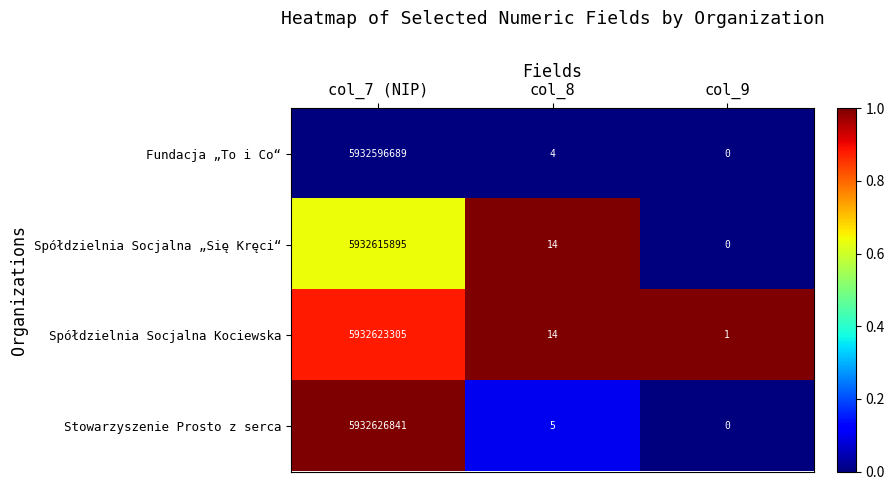

What is the difference between the highest and lowest values at col_7 (NIP)?

30152